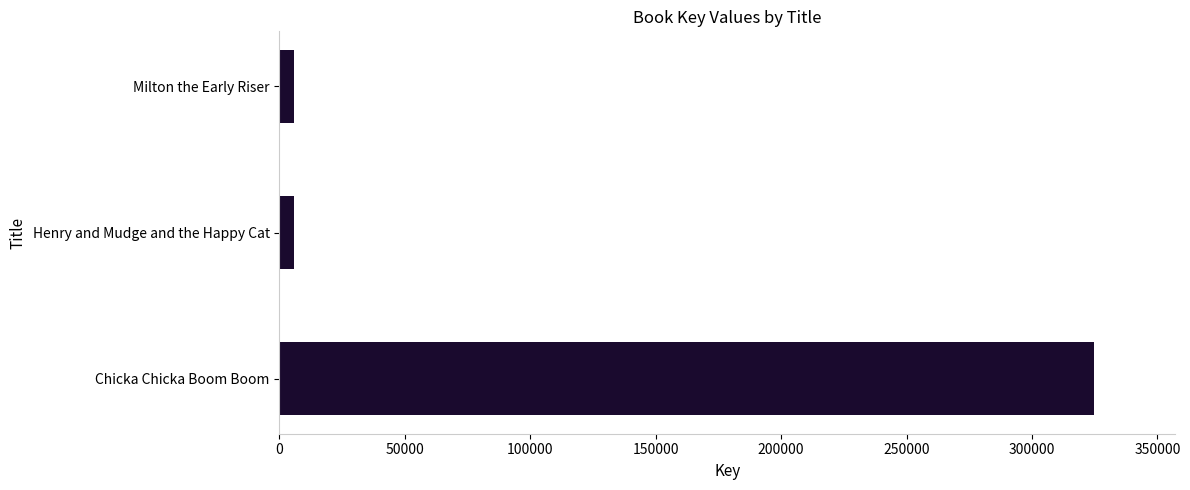

True or false: the data shows 557741 at Chicka Chicka Boom Boom.

False